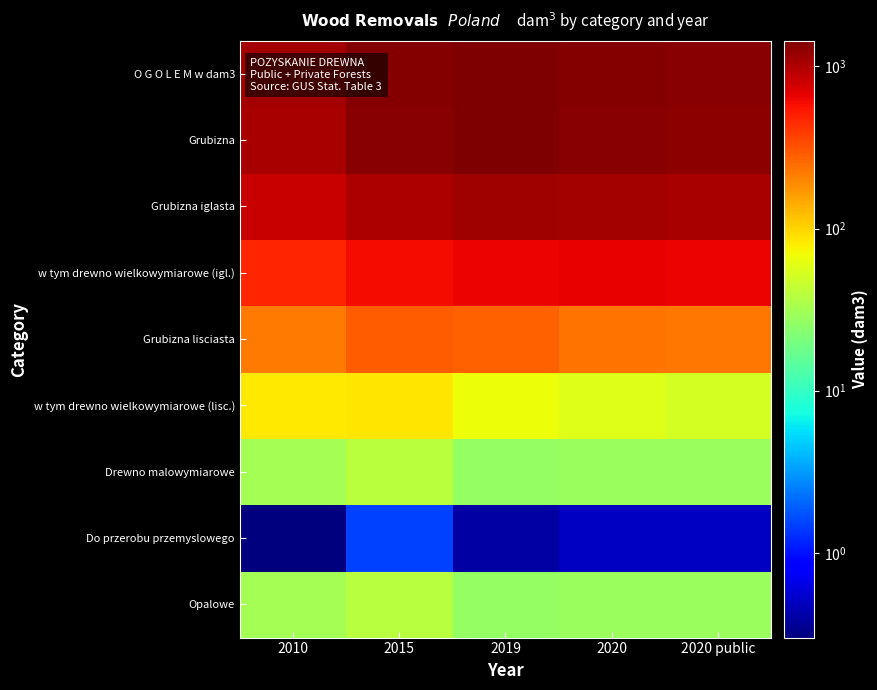

Reading right to left, extract all data points from this chart.

O G O L E M w dam3: 2020 public=1322.5	2020=1365.4	2019=1442.8	2015=1356.0	2010=1081.4
Grubizna: 2020 public=1293.7	2020=1336.7	2019=1416.2	2015=1315.7	2010=1049.9
Grubizna iglasta: 2020 public=1060.7	2020=1095.8	2019=1138.5	2015=1022.9	2010=825.9
w tym drewno wielkowymiarowe (igl.): 2020 public=636.1	2020=660.7	2019=644.0	2015=598.8	2010=478.1
Grubizna lisciasta: 2020 public=233.0	2020=240.8	2019=277.7	2015=292.8	2010=224.0
w tym drewno wielkowymiarowe (lisc.): 2020 public=51.9	2020=56.5	2019=68.2	2015=85.7	2010=82.7
Drewno malowymiarowe: 2020 public=28.8	2020=28.8	2019=26.6	2015=40.3	2010=31.5
Do przerobu przemyslowego: 2020 public=0.5	2020=0.5	2019=0.4	2015=1.5	2010=0.3
Opalowe: 2020 public=28.3	2020=28.3	2019=26.3	2015=38.8	2010=31.2